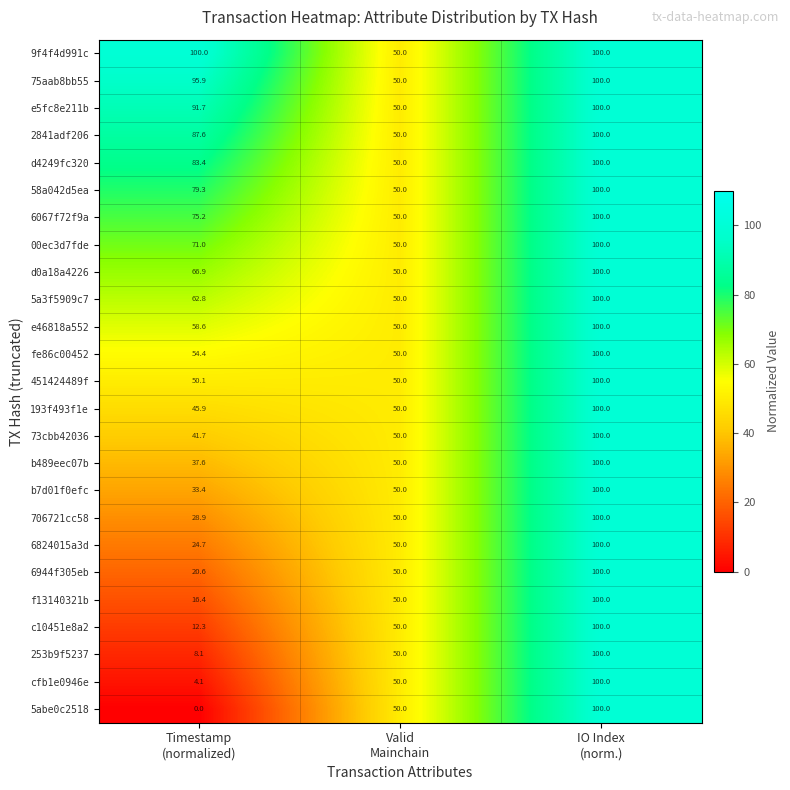

Count the number of data series in this chart.

25